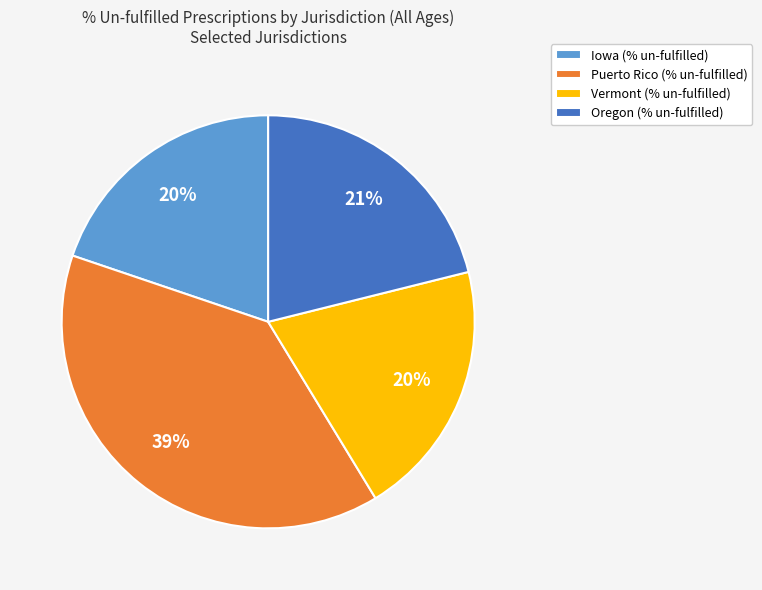

What is the ratio of the value at Iowa (% un-fulfilled) to the value at Vermont (% un-fulfilled)?

1.0